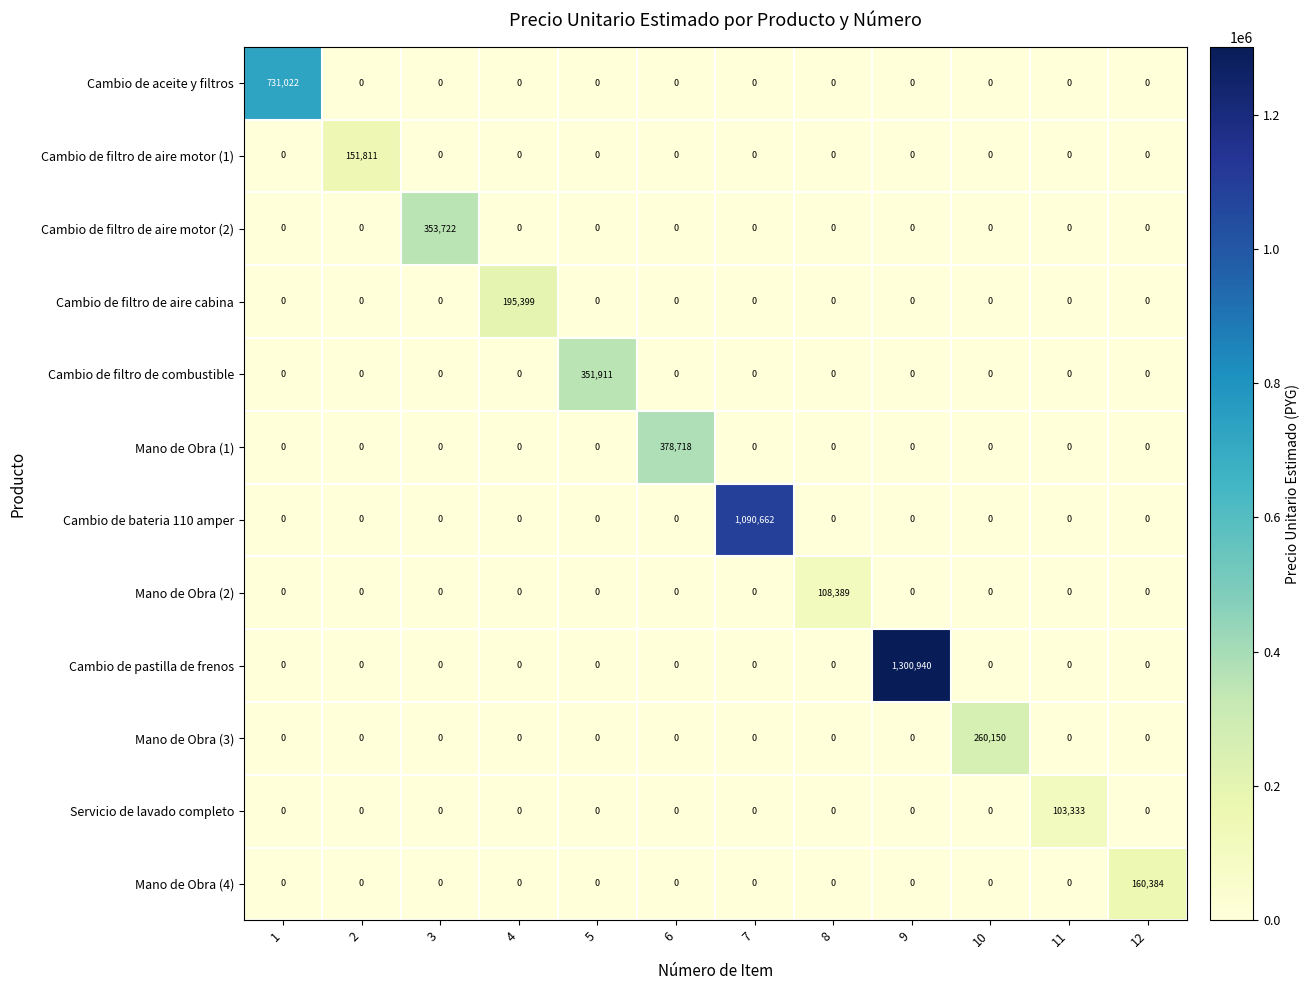

At which category does the chart reach its peak across all series?

9